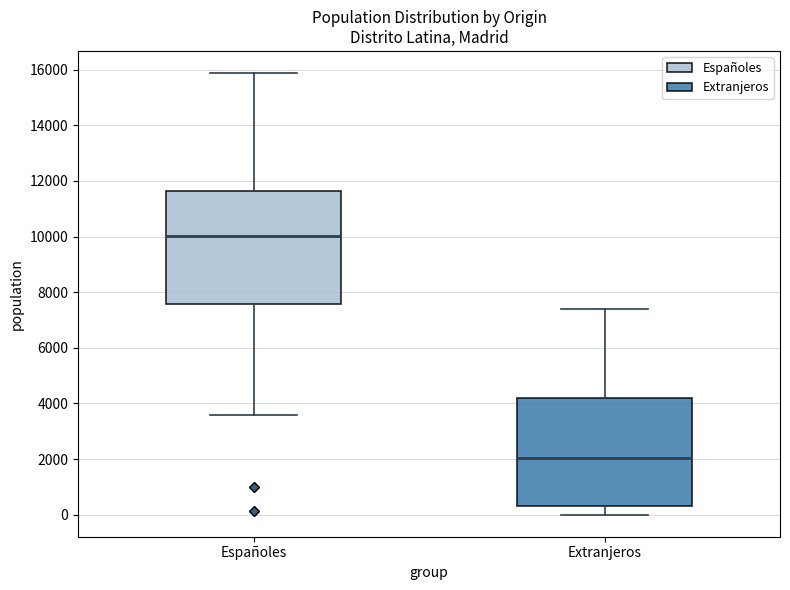

Which box's median line is the highest?

Españoles